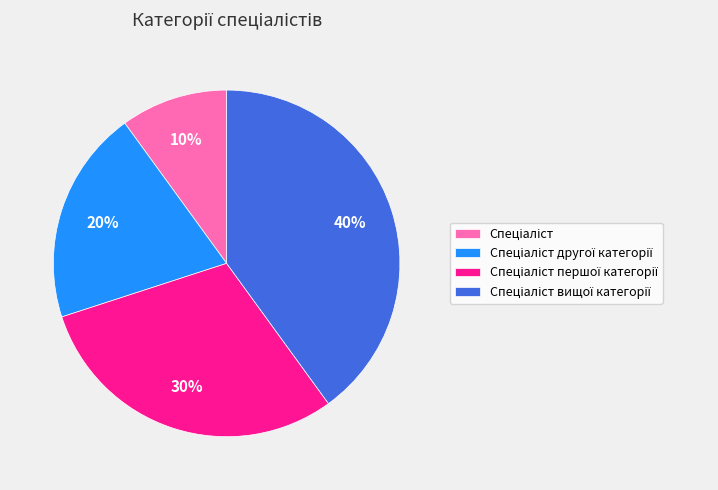

Is there any slice that represents more than half of the pie?

No